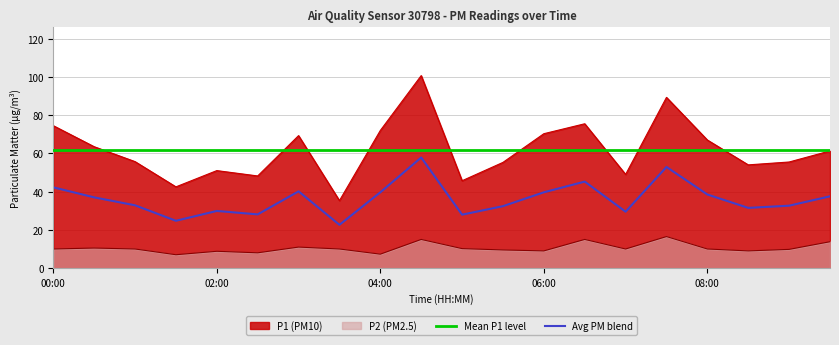

How many data points does each series have?

20